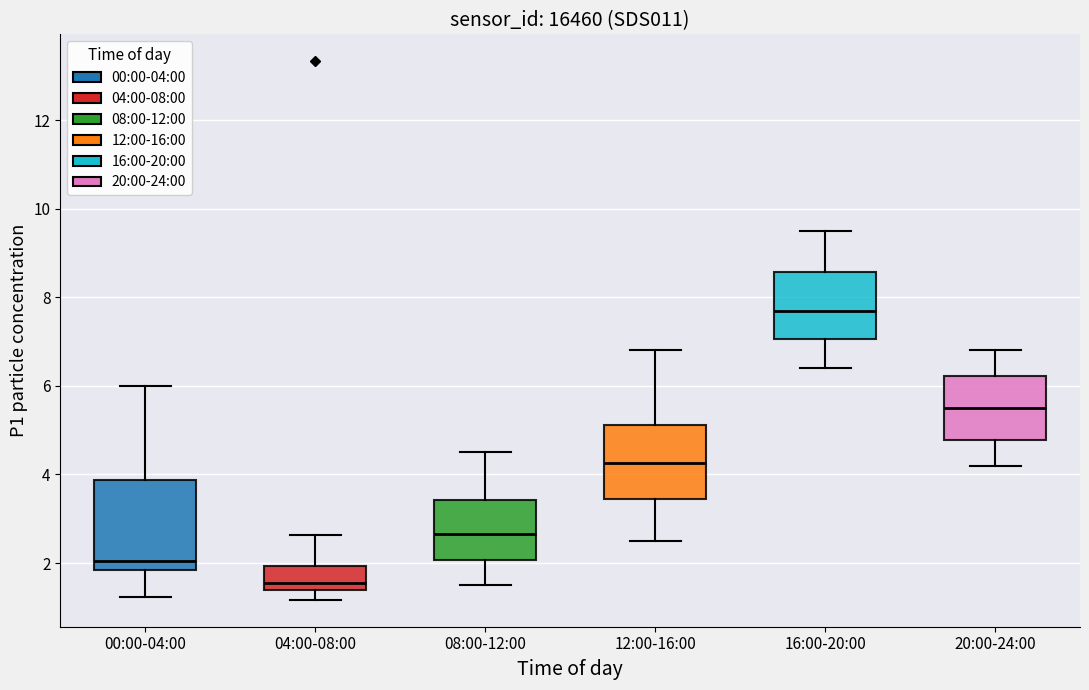

Reading left to right, transcribe this box plot: for each box, give where its median line is, the range the box spans, and where its two whiskers end, as read against the y-axis. The values are not printed on the chart, so give them approximately, as read against the axis.

00:00-04:00: median 2.0, box 1.8 to 3.8, whiskers 1.2 to 6.0
04:00-08:00: median 1.6, box 1.4 to 2.0, whiskers 1.2 to 2.6
08:00-12:00: median 2.6, box 2.0 to 3.4, whiskers 1.6 to 4.6
12:00-16:00: median 4.2, box 3.4 to 5.2, whiskers 2.6 to 6.8
16:00-20:00: median 7.8, box 7.0 to 8.6, whiskers 6.4 to 9.6
20:00-24:00: median 5.6, box 4.8 to 6.2, whiskers 4.2 to 6.8